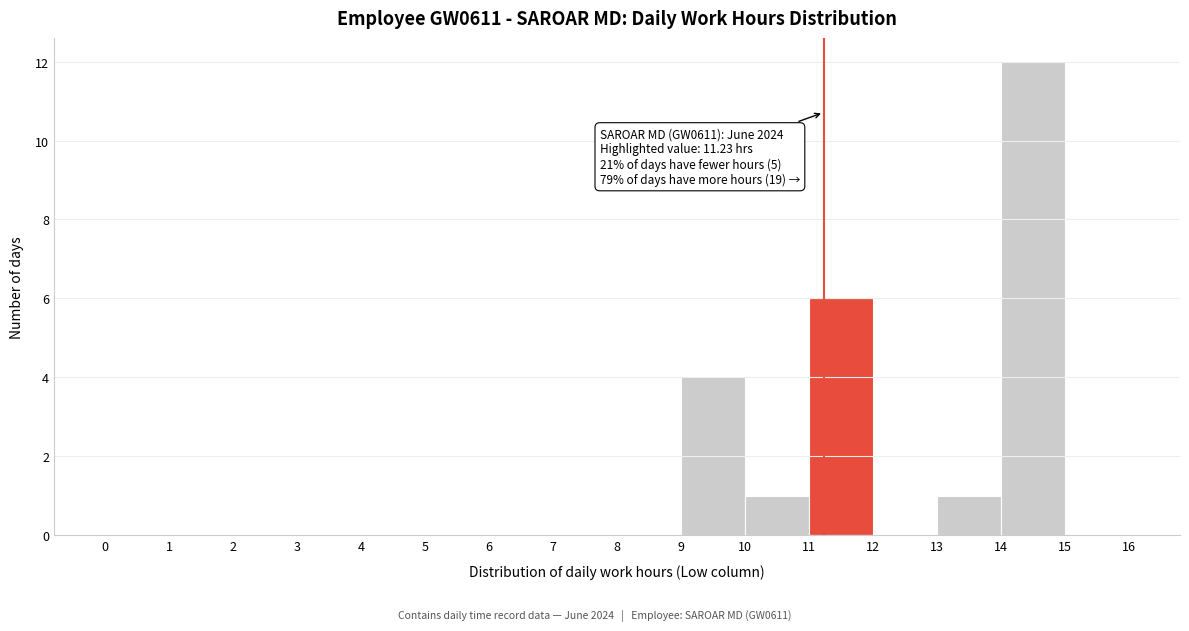

Over which range of the x-axis is the bar tallest?

14 to 15